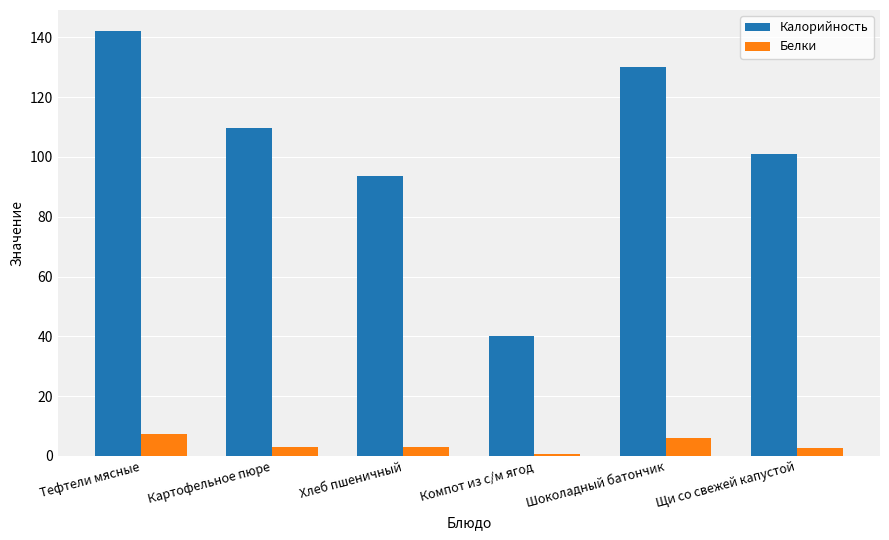

What is the difference between the maximum and second lowest values in the Калорийность series?

48.5